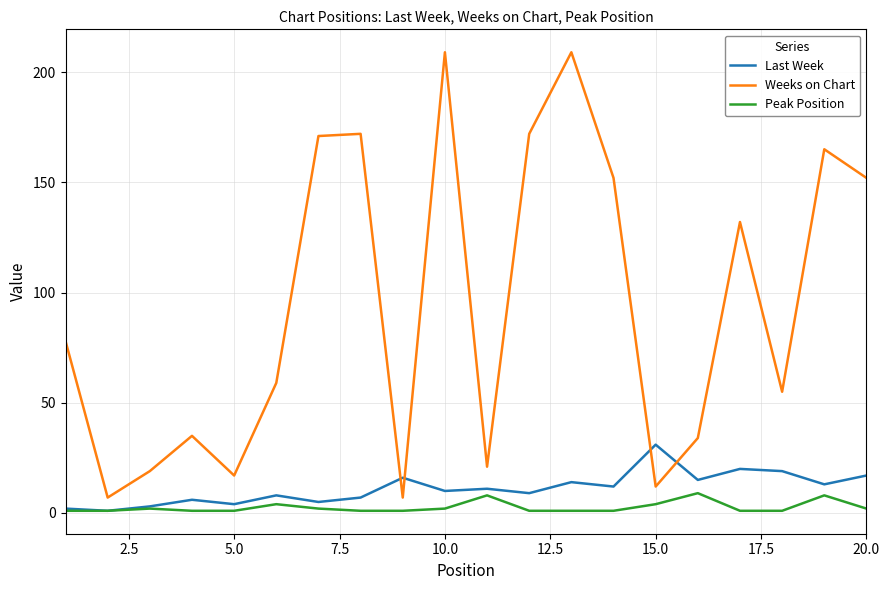

How many intersections are there between Last Week and Weeks on Chart?

4